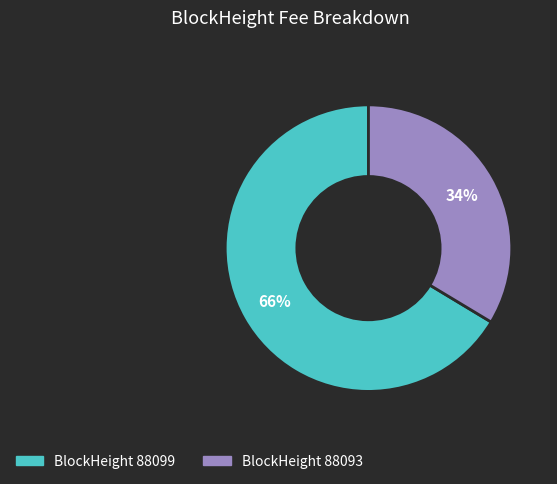

Is there any slice that represents more than half of the pie?

Yes